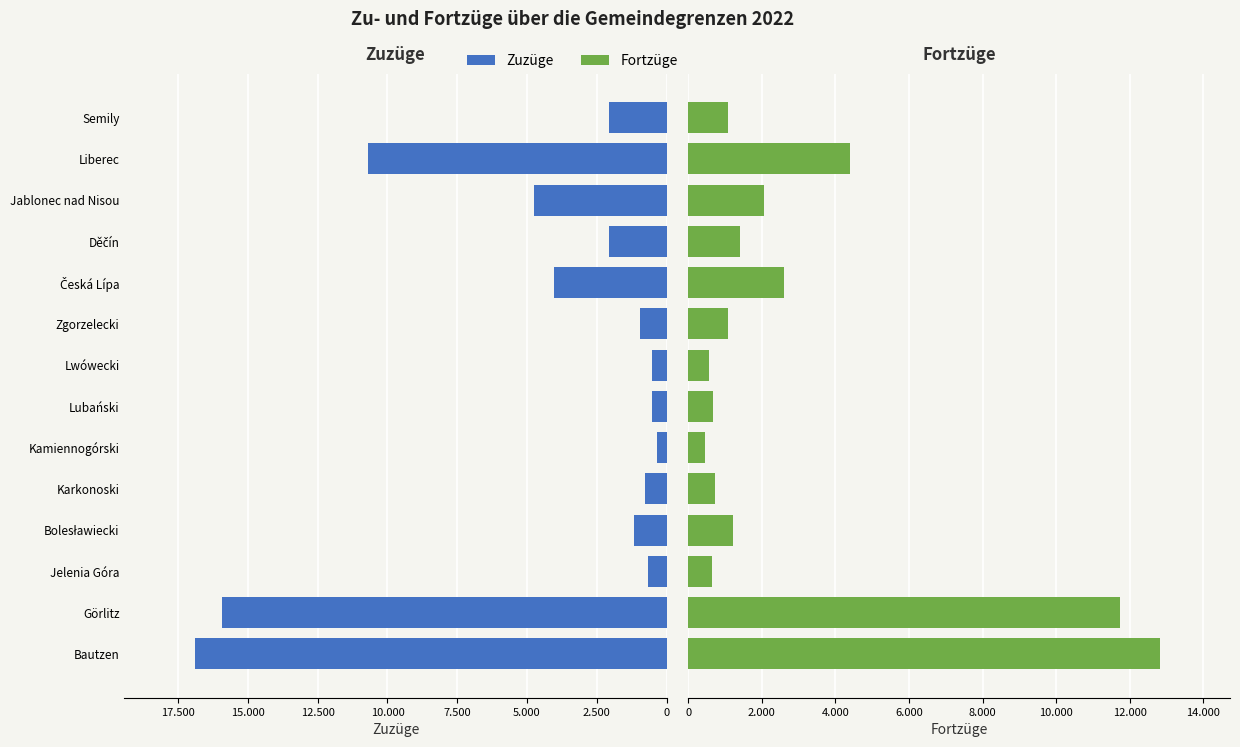

At Bautzen, list the series in order from smallest to largest.

Fortzüge, Zuzüge